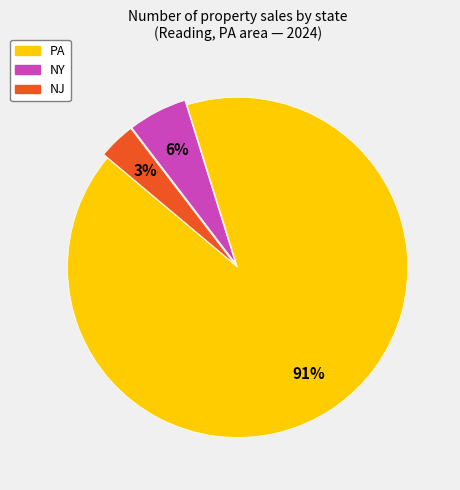

Rank the categories by value from lowest to highest.

NJ, NY, PA